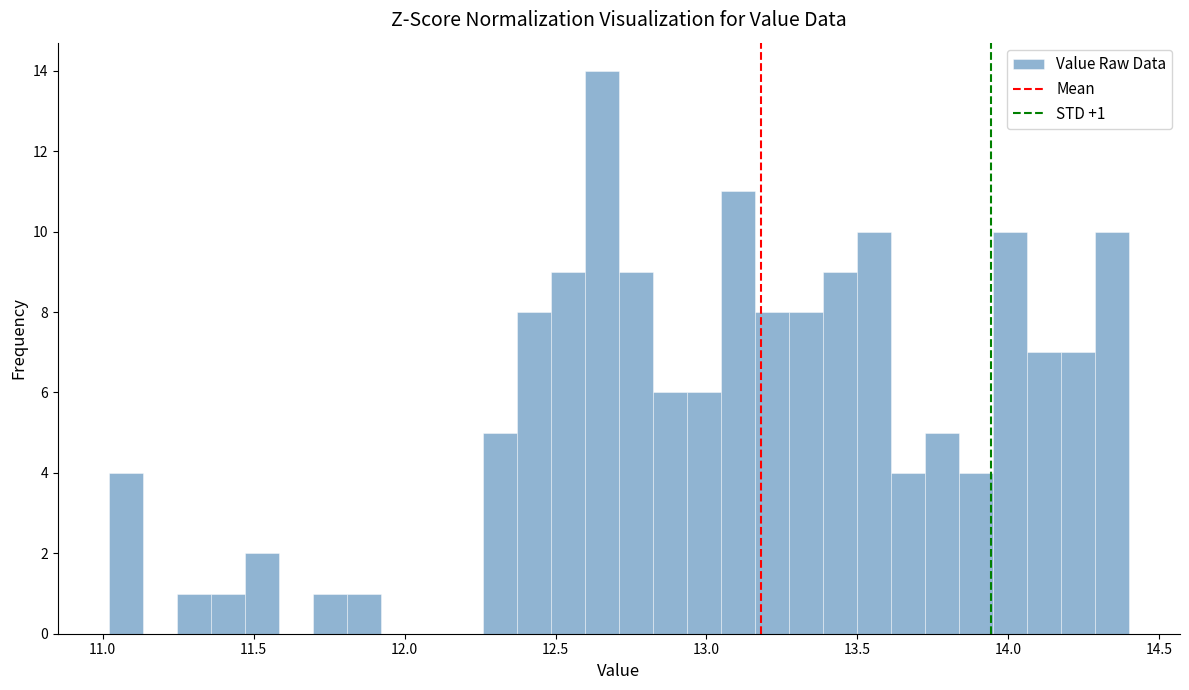

Read against the x-axis, roughly where is the centre of the tallest bar?

12.65